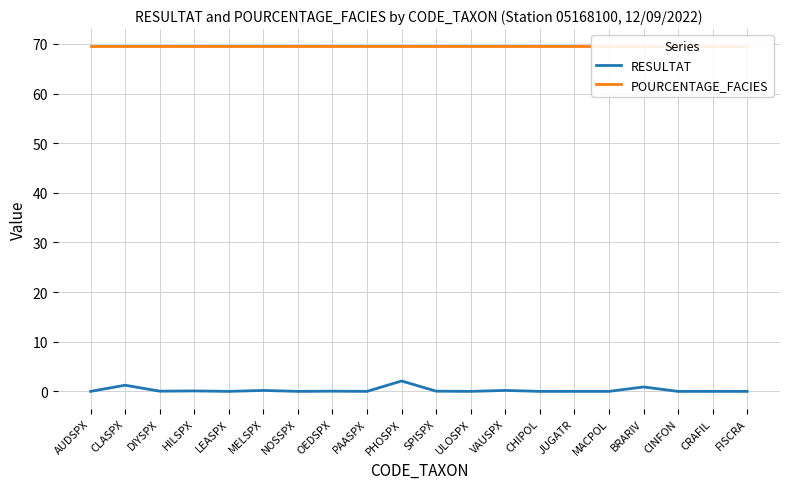

At which category does the chart reach its peak across all series?

AUDSPX